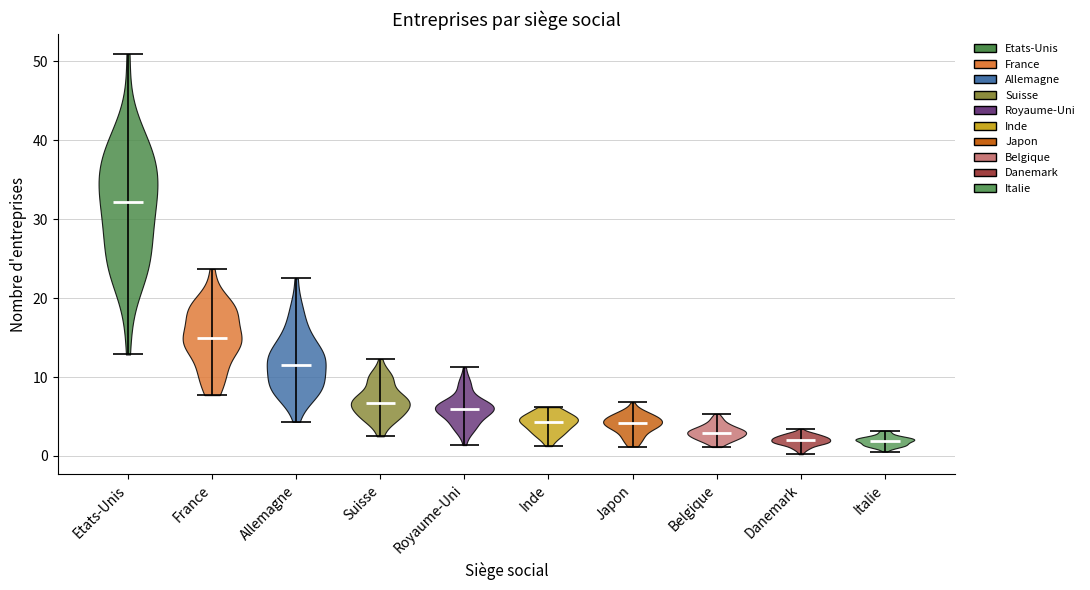

Reading left to right, read every violin against the y-axis: where its median line is, and the lowest and highest points it reaches. The values are not printed on the chart, so give them approximately, as read against the axis.

Etats-Unis: median line 32, lowest point 13, highest point 51
France: median line 15, lowest point 8, highest point 24
Allemagne: median line 12, lowest point 4, highest point 22
Suisse: median line 7, lowest point 2, highest point 12
Royaume-Uni: median line 6, lowest point 1, highest point 11
Inde: median line 4, lowest point 1, highest point 6
Japon: median line 4, lowest point 1, highest point 7
Belgique: median line 3, lowest point 1, highest point 5
Danemark: median line 2, lowest point 0, highest point 3
Italie: median line 2, lowest point 1, highest point 3